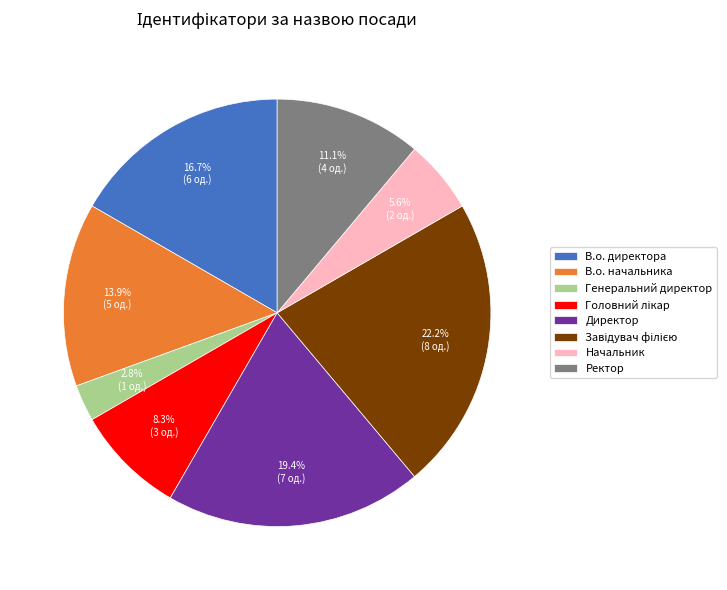

What is the ratio of the value at Генеральний директор to the value at Директор?

0.1